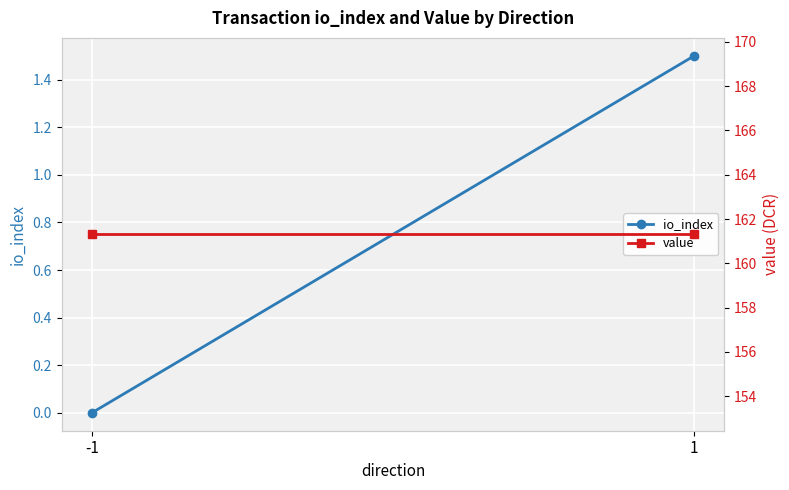

The value of io_index at 1 is 1.5. True or false?

True